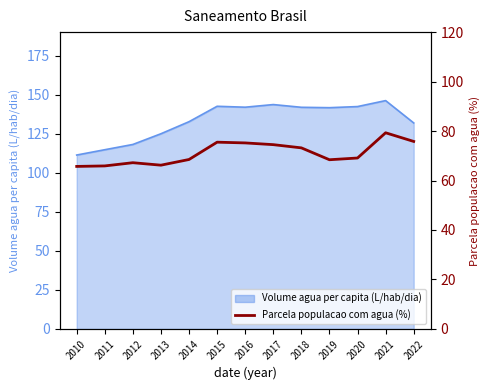

What is the difference between the maximum and second lowest values?

13.4